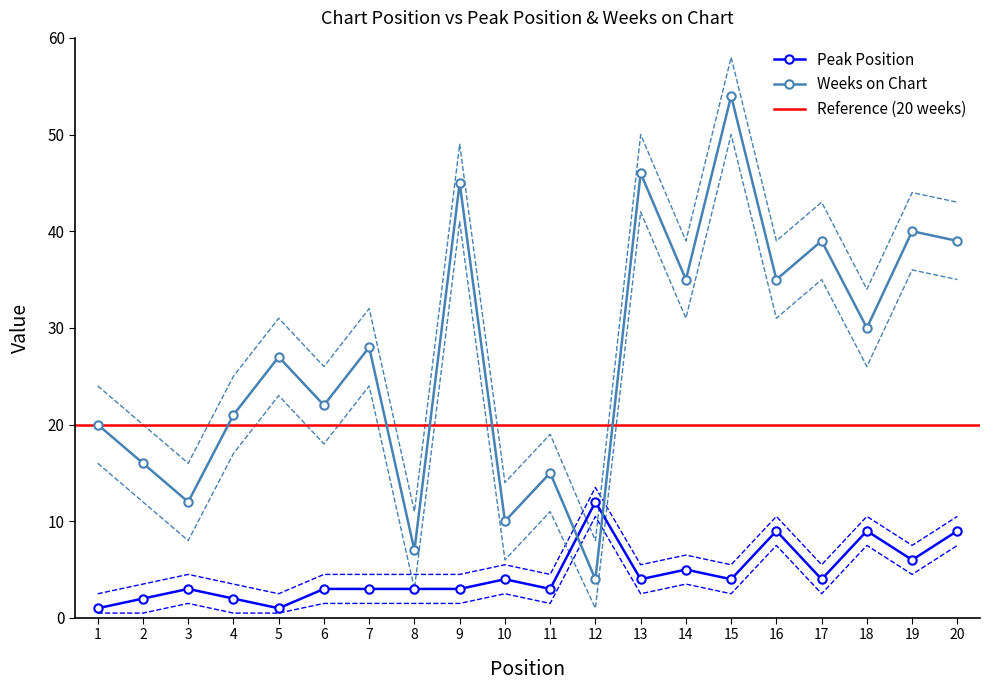

Which series has the largest total across all categories?

Weeks on Chart